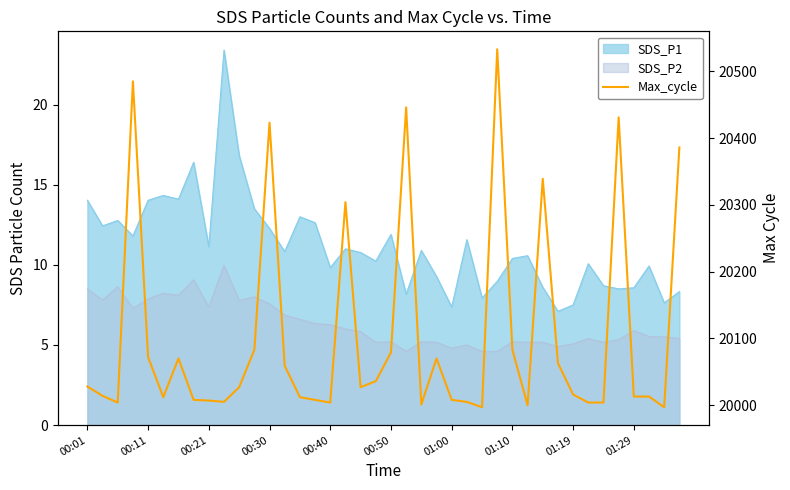

Where does the data first go above 20027?

00:01